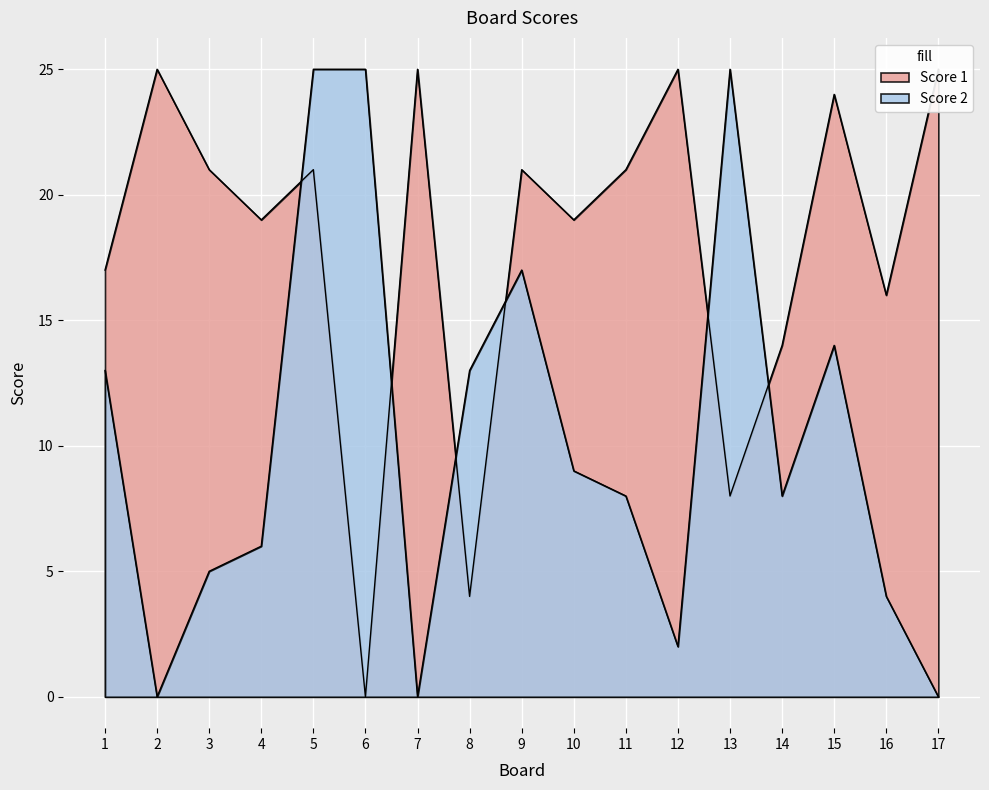

Which category has the highest value in the Score 1 series?

2